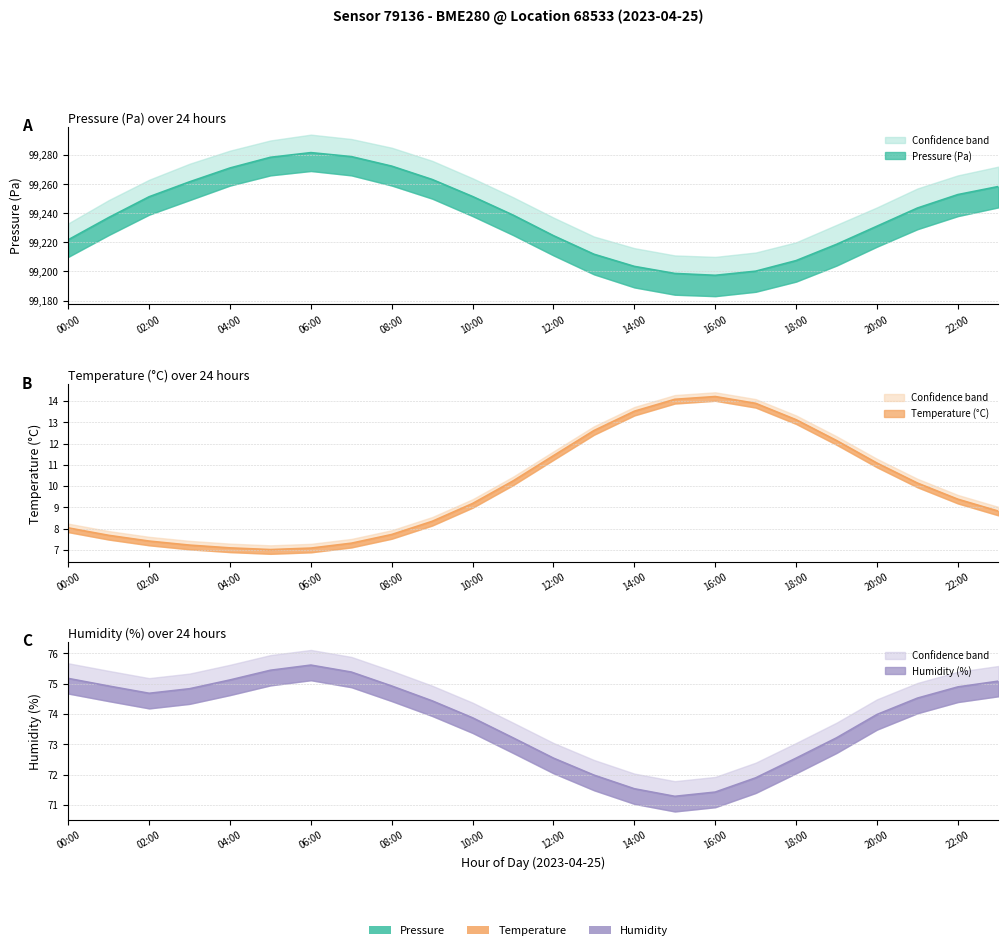

List the labels in order of humidity value, smallest first.

15:00, 16:00, 14:00, 17:00, 13:00, 12:00, 18:00, 11:00, 19:00, 10:00, 20:00, 09:00, 21:00, 02:00, 03:00, 22:00, 01:00, 08:00, 23:00, 04:00, 00:00, 07:00, 05:00, 06:00